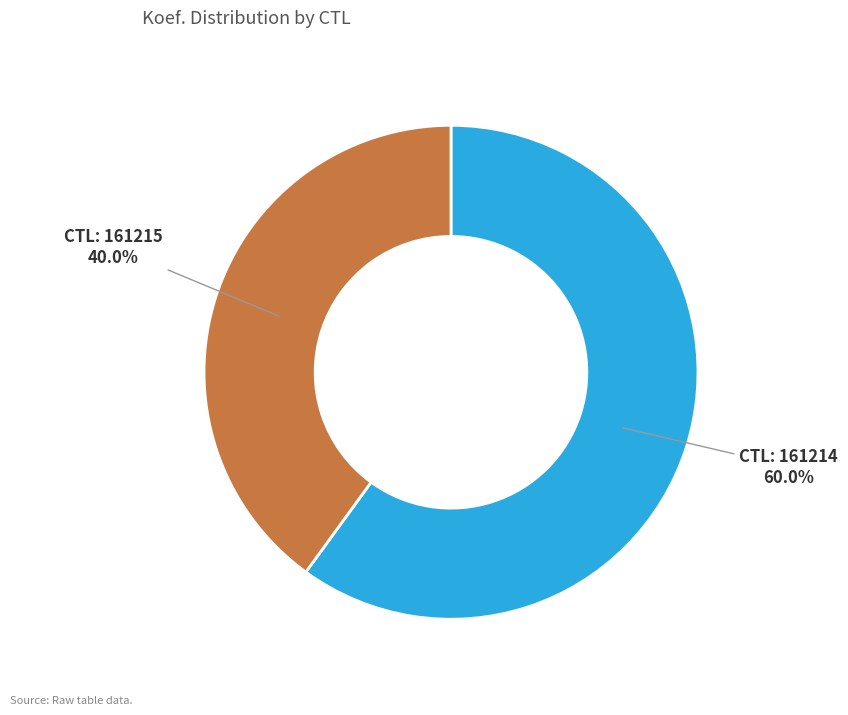

Is there any slice that represents more than half of the pie?

Yes